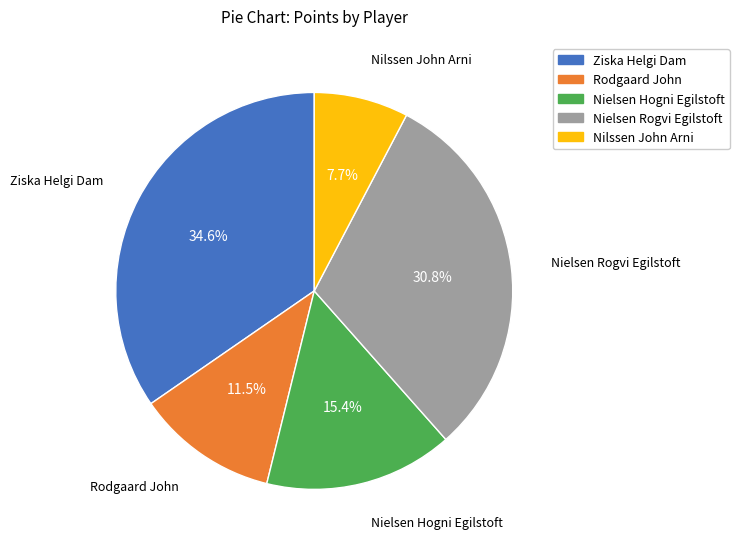

What is the smallest slice in the pie chart?

Nilssen John Arni